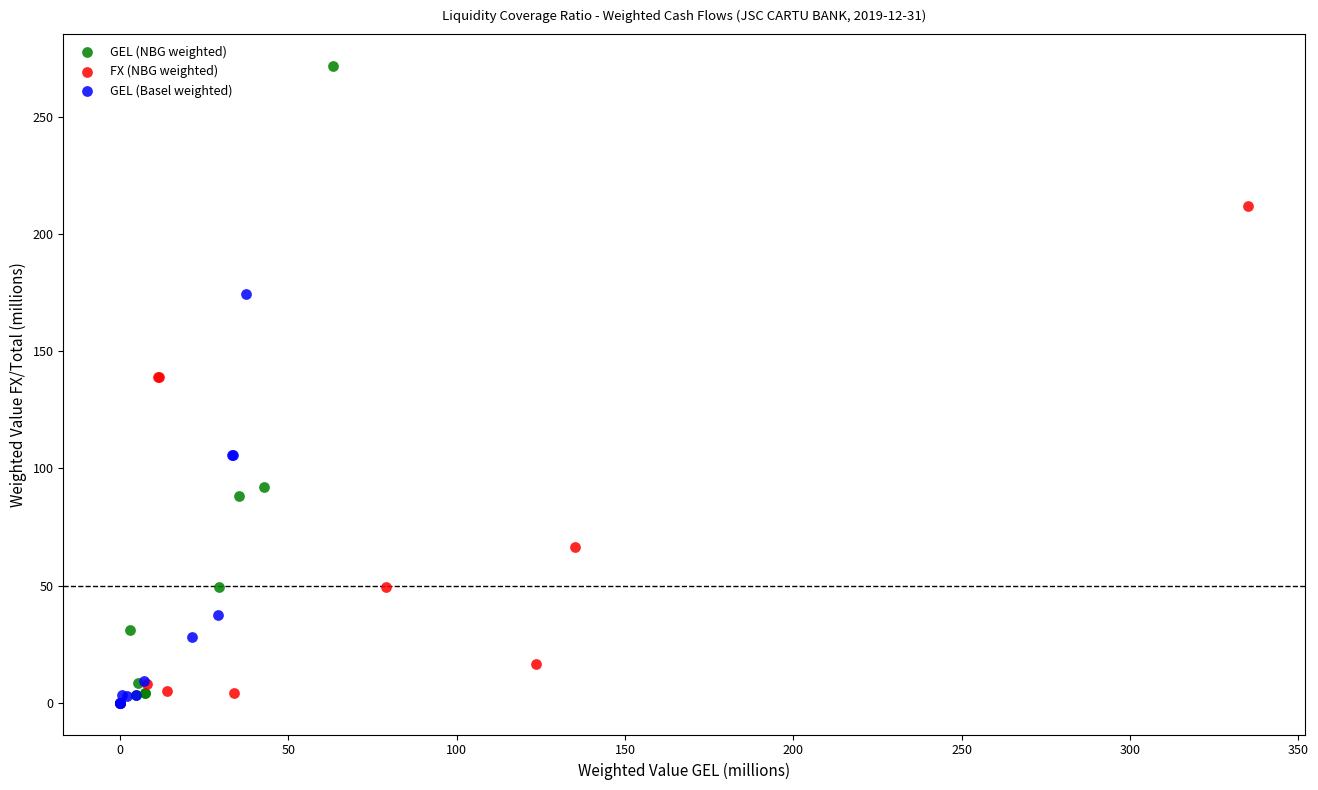

Which series contains the highest Y value?

GEL (NBG weighted)